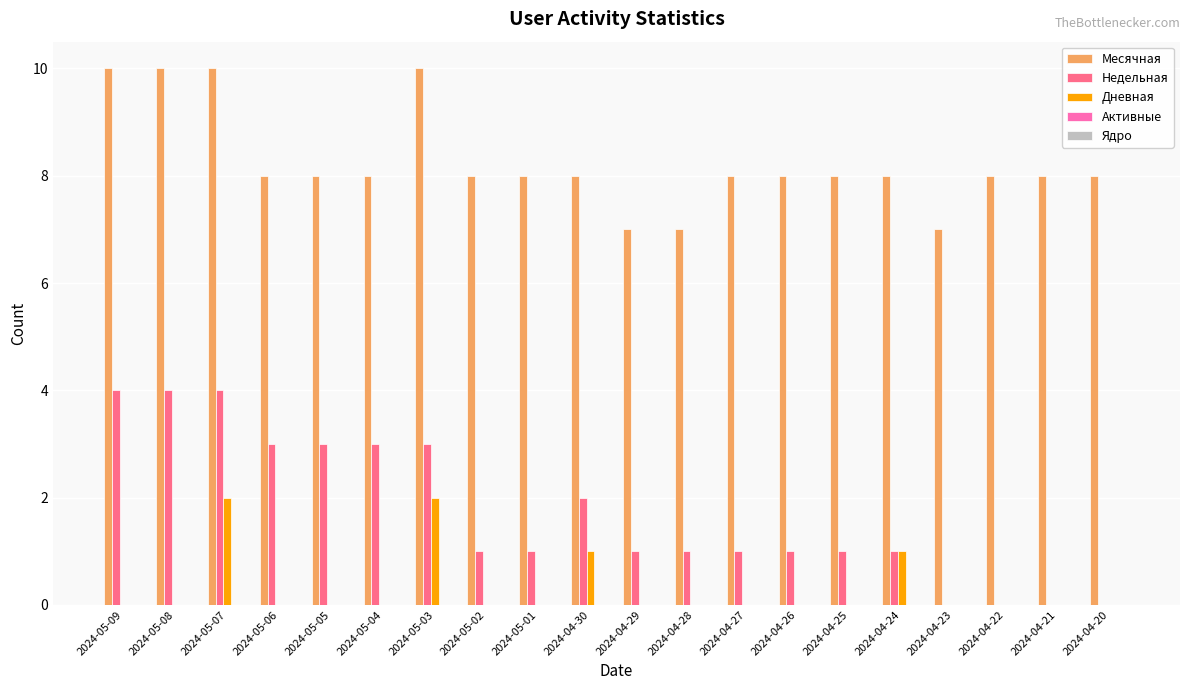

What is the maximum value for Месячная?

10